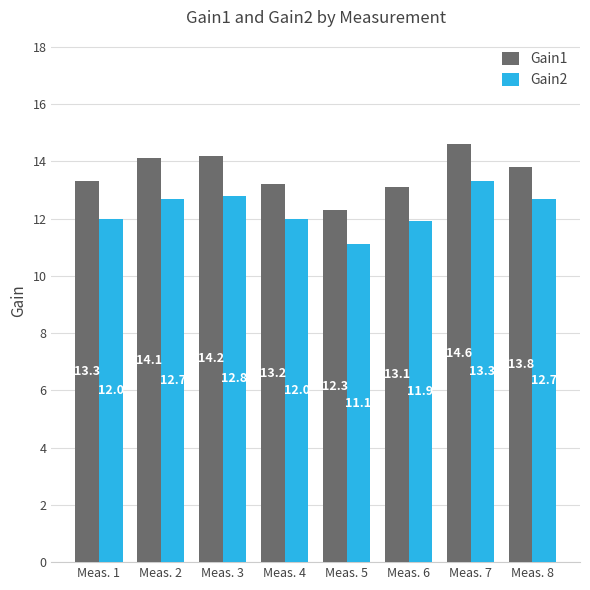

Reading left to right, extract all data points from this chart.

Gain1: 13.3	14.1	14.2	13.2	12.3	13.1	14.6	13.8
Gain2: 12.0	12.7	12.8	12.0	11.1	11.9	13.3	12.7